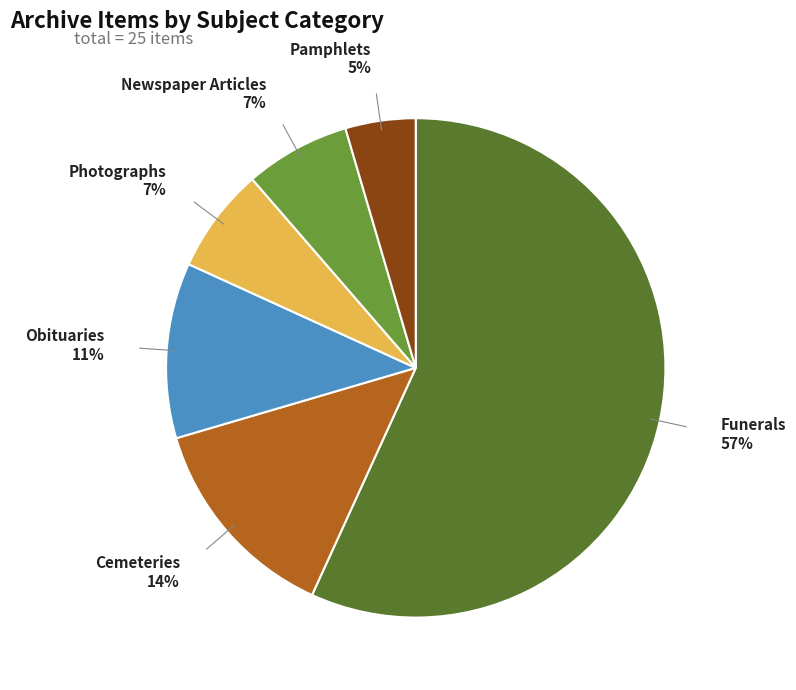

Does any single category account for the majority?

Yes